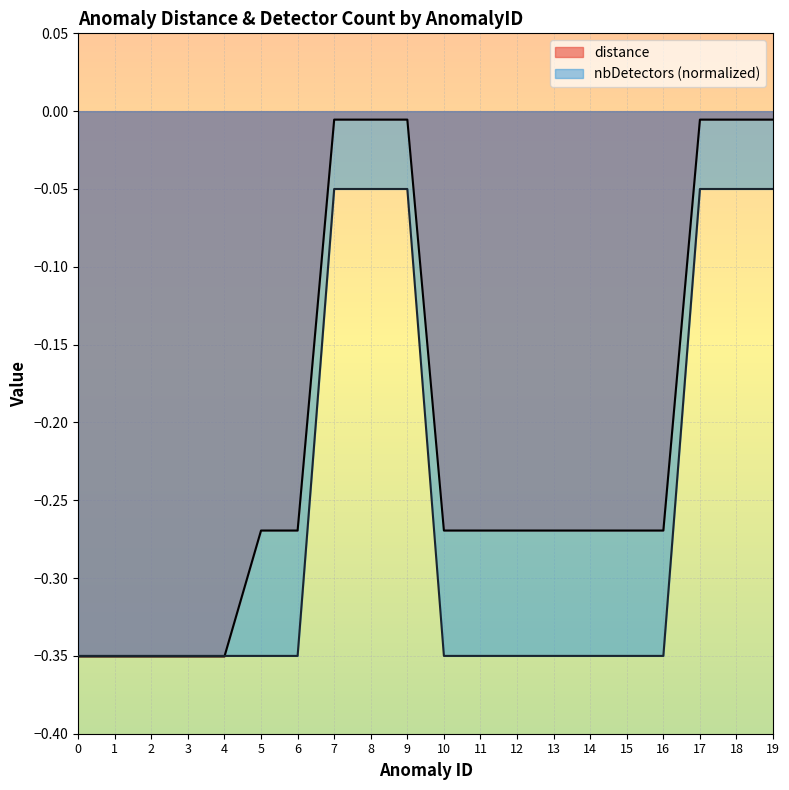

Which series changed the most between 0 and 6?

distance